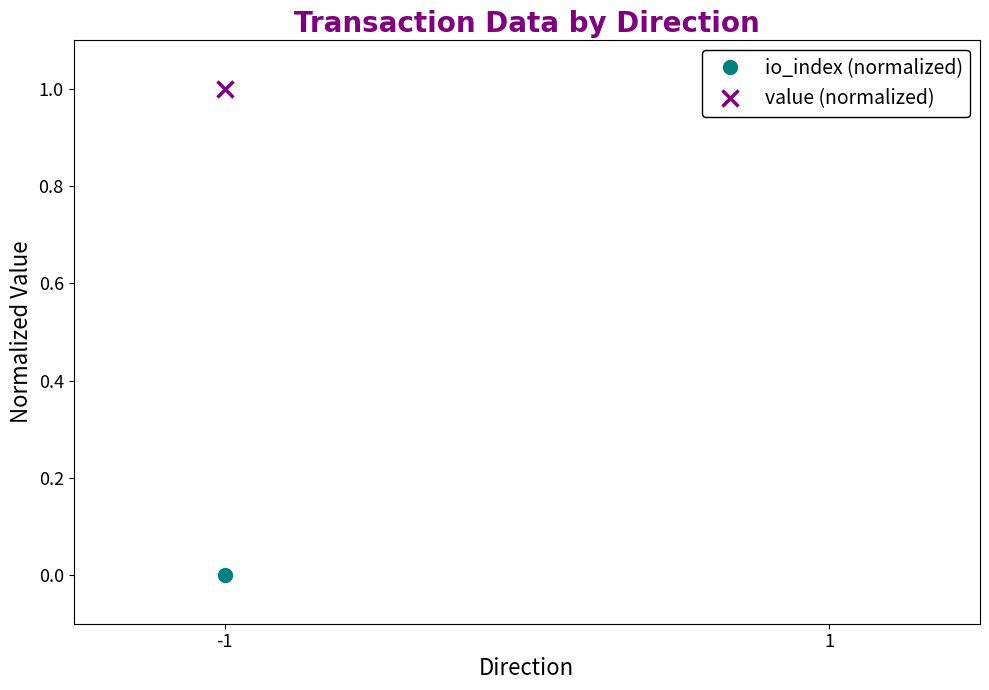

Rank the categories by value (normalized) value from lowest to highest.

-1, 1